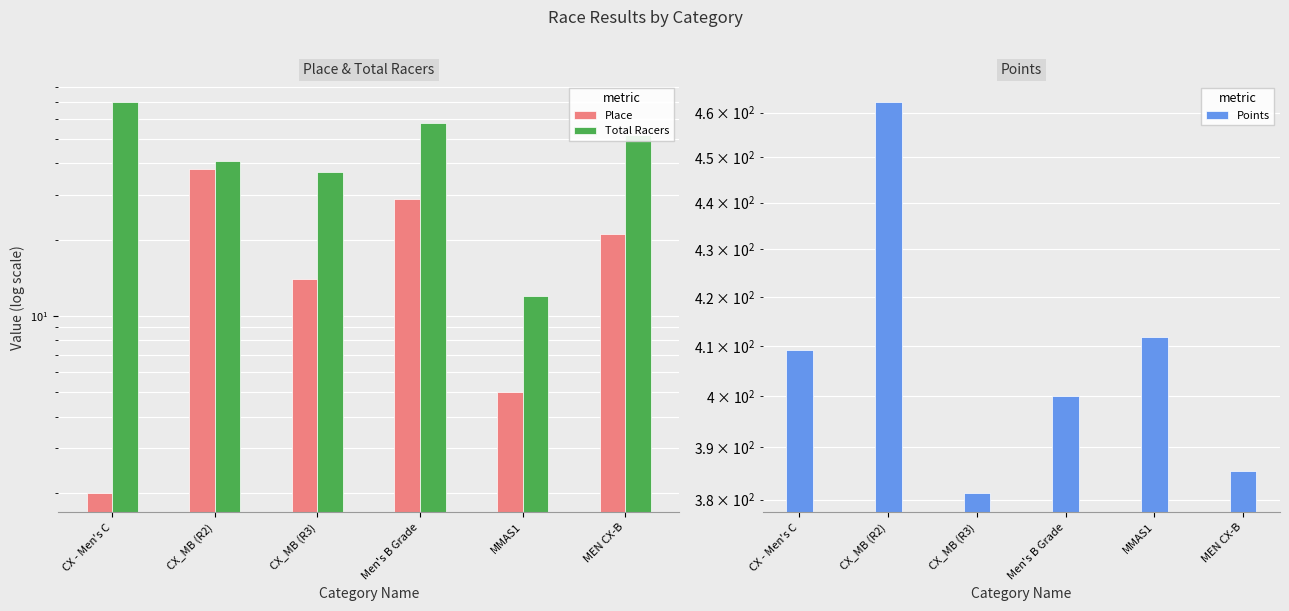

Are the bars horizontal?

No